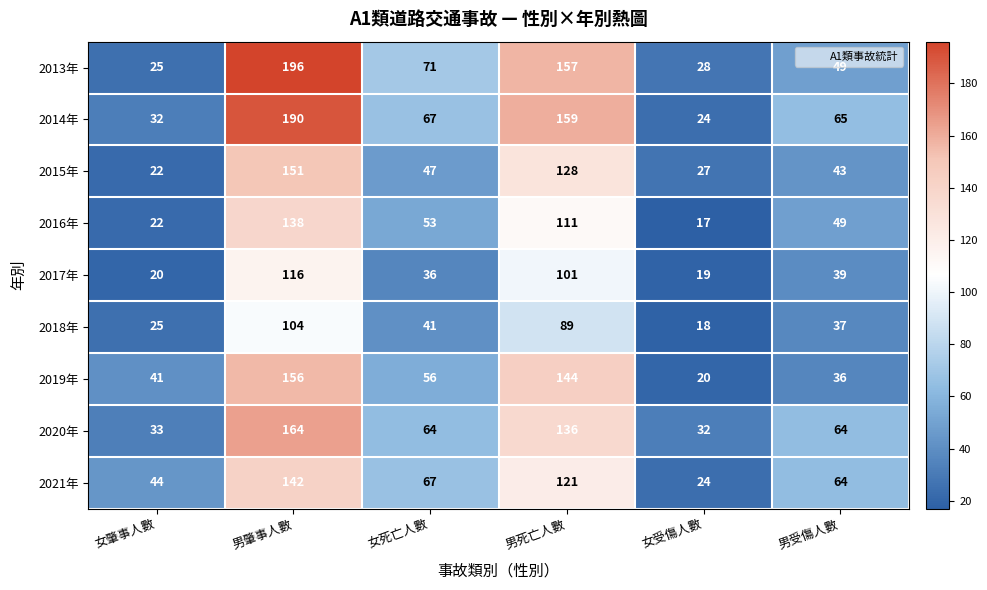

Count the number of categories in the chart.

6